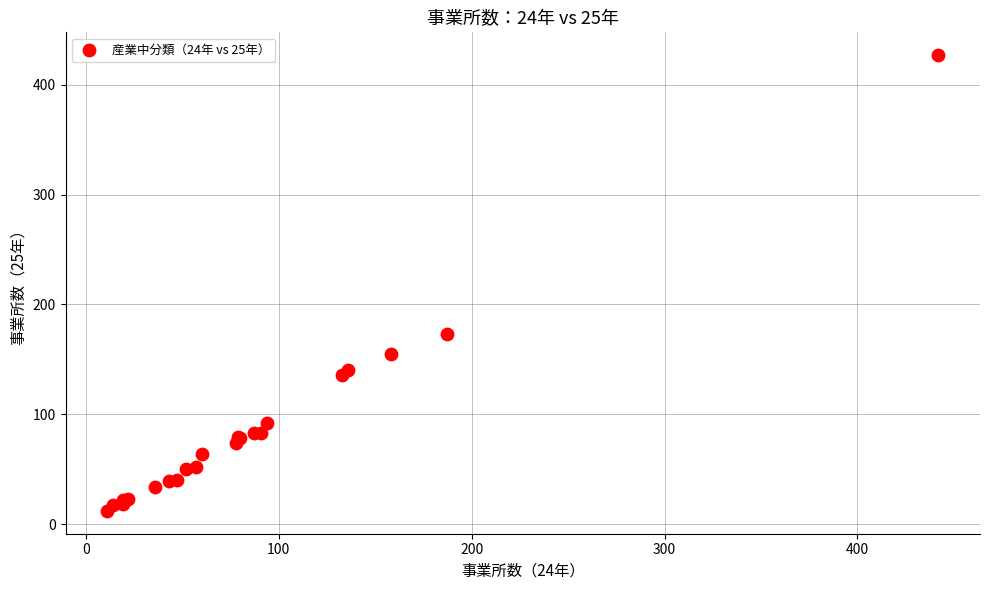

What Y value in the scatter plot is closest to 219?

173